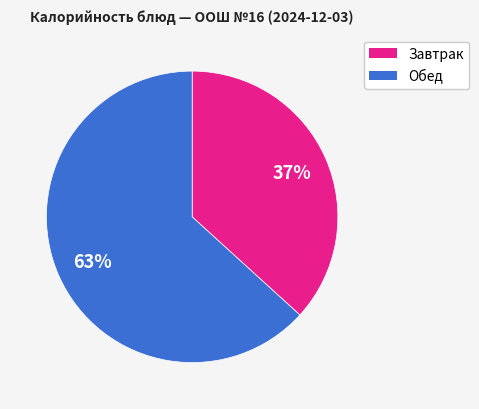

To the nearest percent, what portion does Завтрак represent?

37%